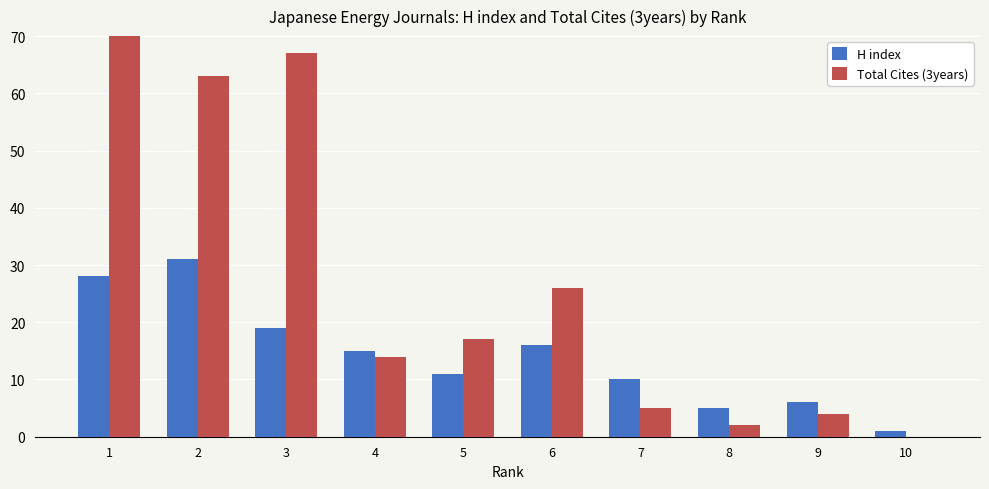

Which label corresponds to the largest value in the chart?

1